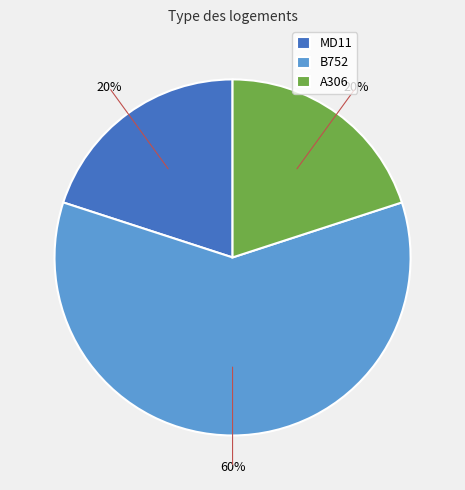

To the nearest percent, what percentage of the pie is B752?

60%